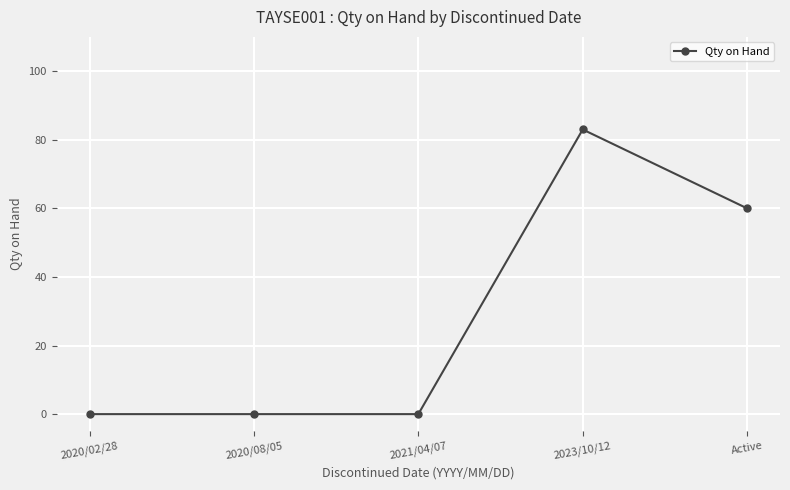

True or false: the data shows 0 at 2021/04/07.

True